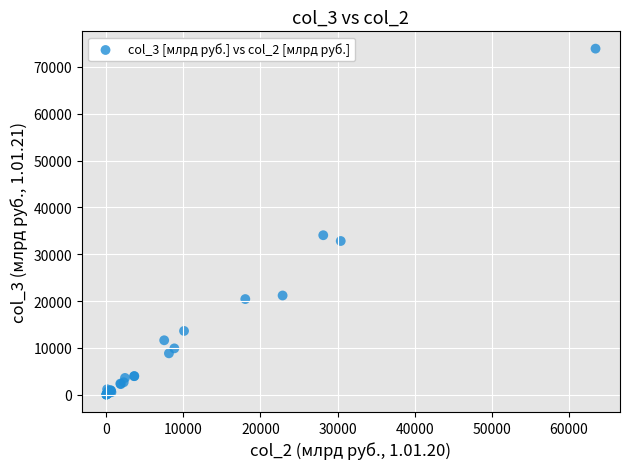

What Y value in the scatter plot is closest to 36964?

34067.5